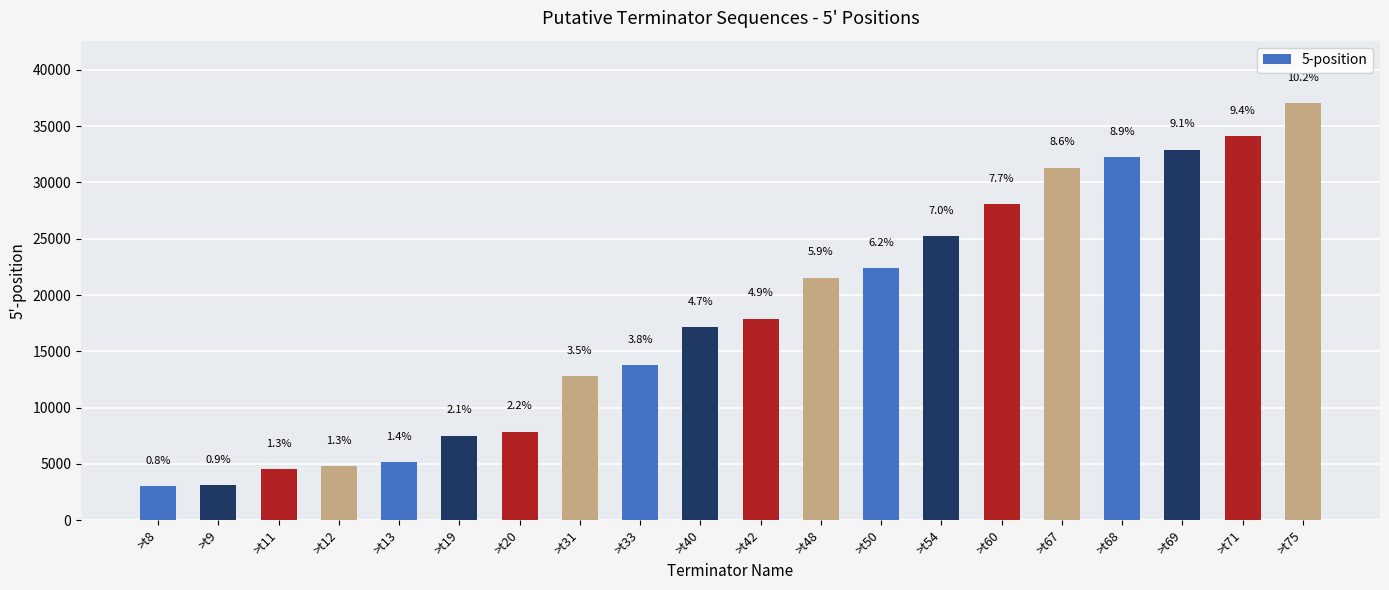

Approximately how many times larger is the value at >t48 compared to >t12?

4.5